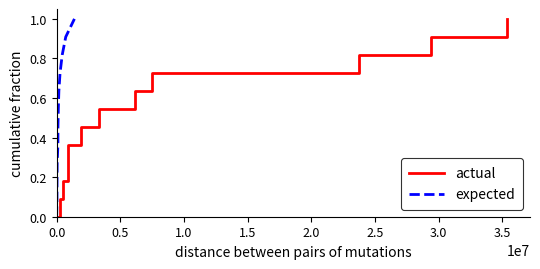

What is the maximum value for actual?

1.0